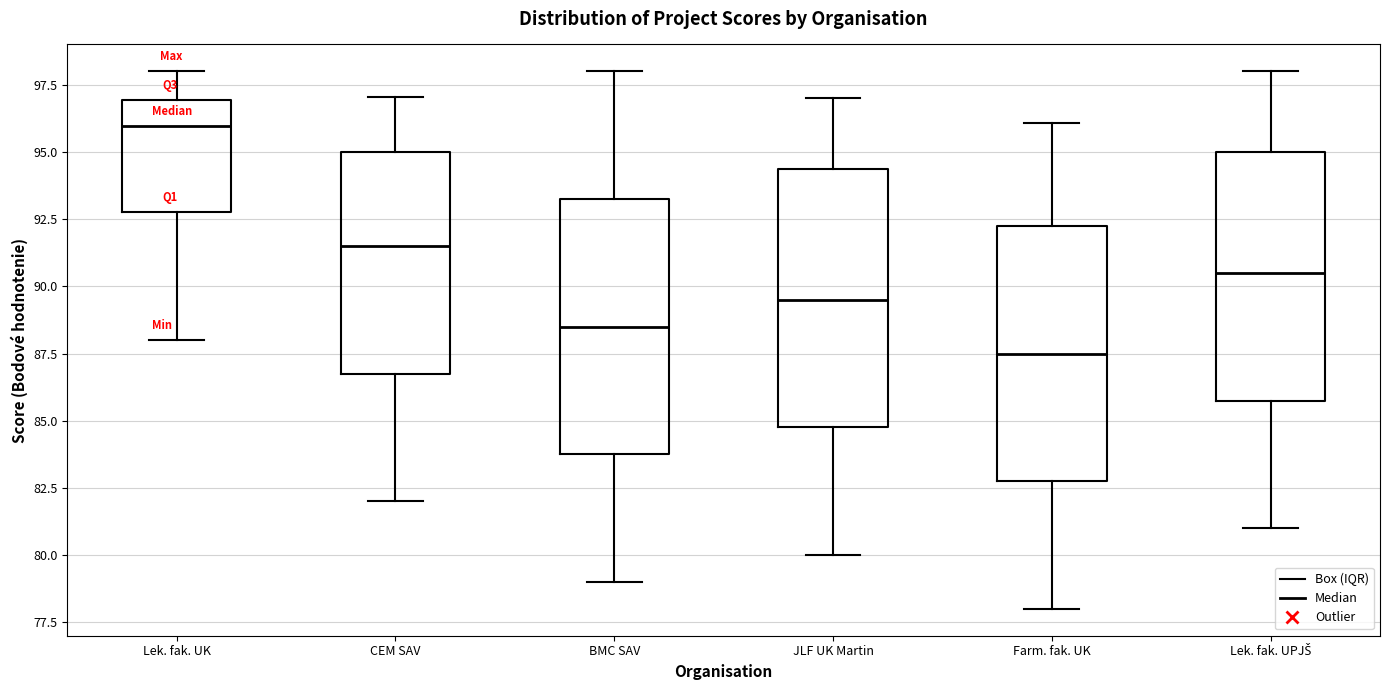

Where does the lower whisker of the box for Lek. fak. UPJŠ end on the y-axis? The values are not printed on the chart, so give them approximately, as read against the axis.

81.0